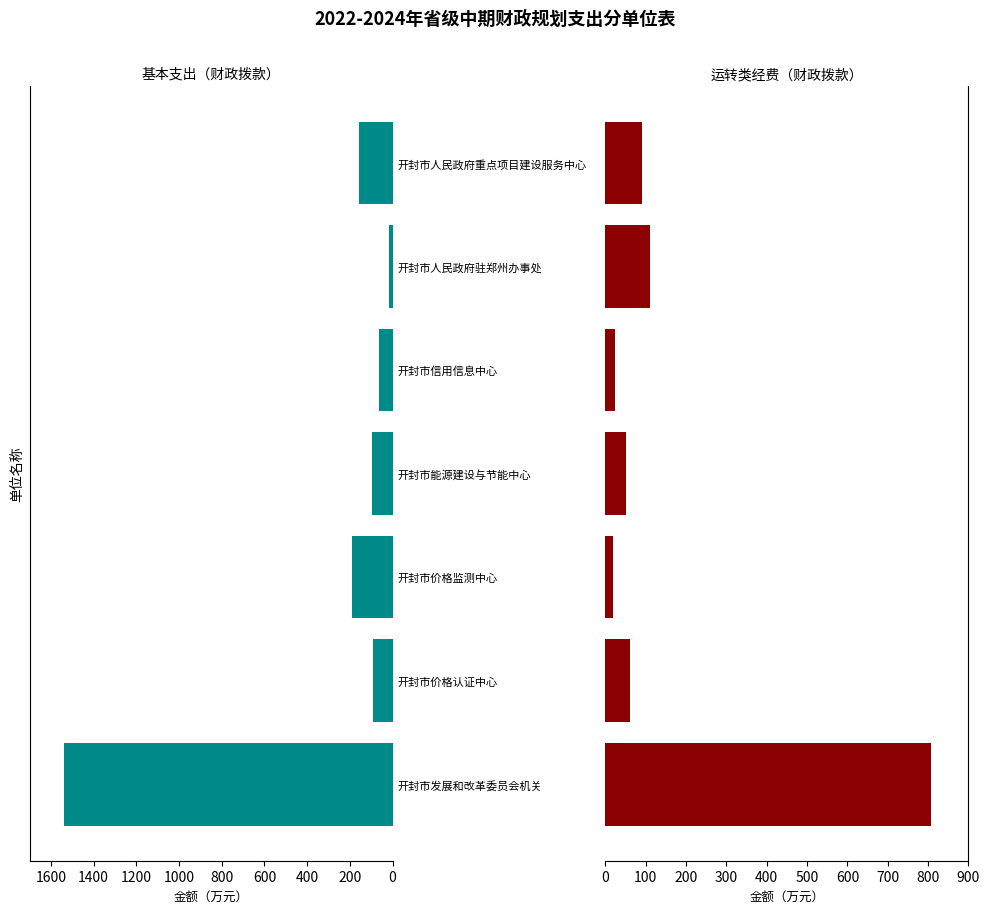

What is the average value of the 运转类经费（财政拨款） series?

166.0